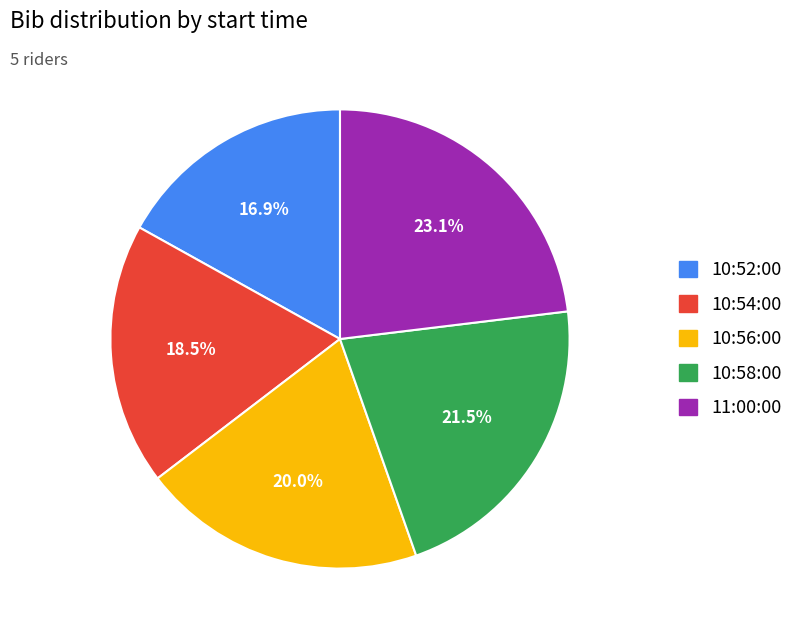

To the nearest percent, what is the difference between the 10:54:00 and 10:56:00 slice percentages?

2%